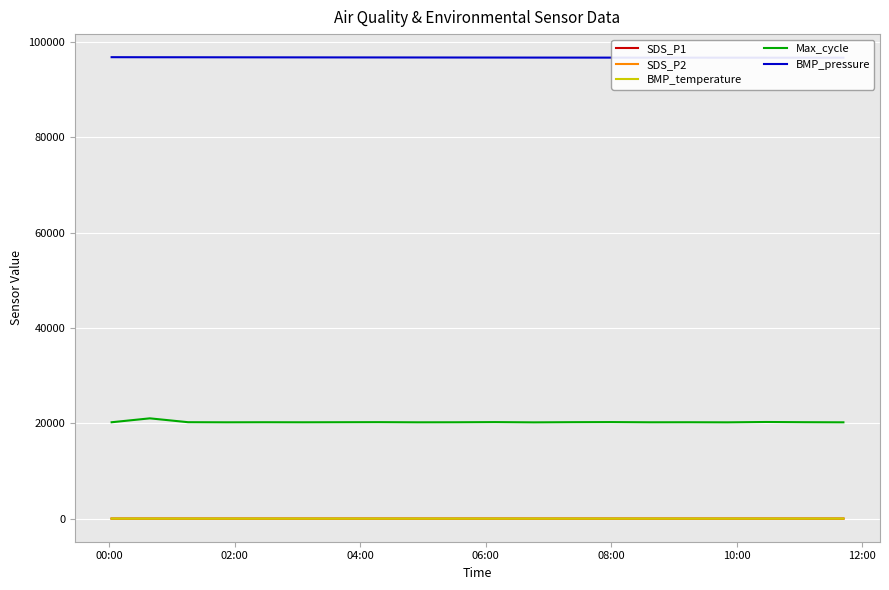

How many data points in BMP_temperature are less than 14?

3